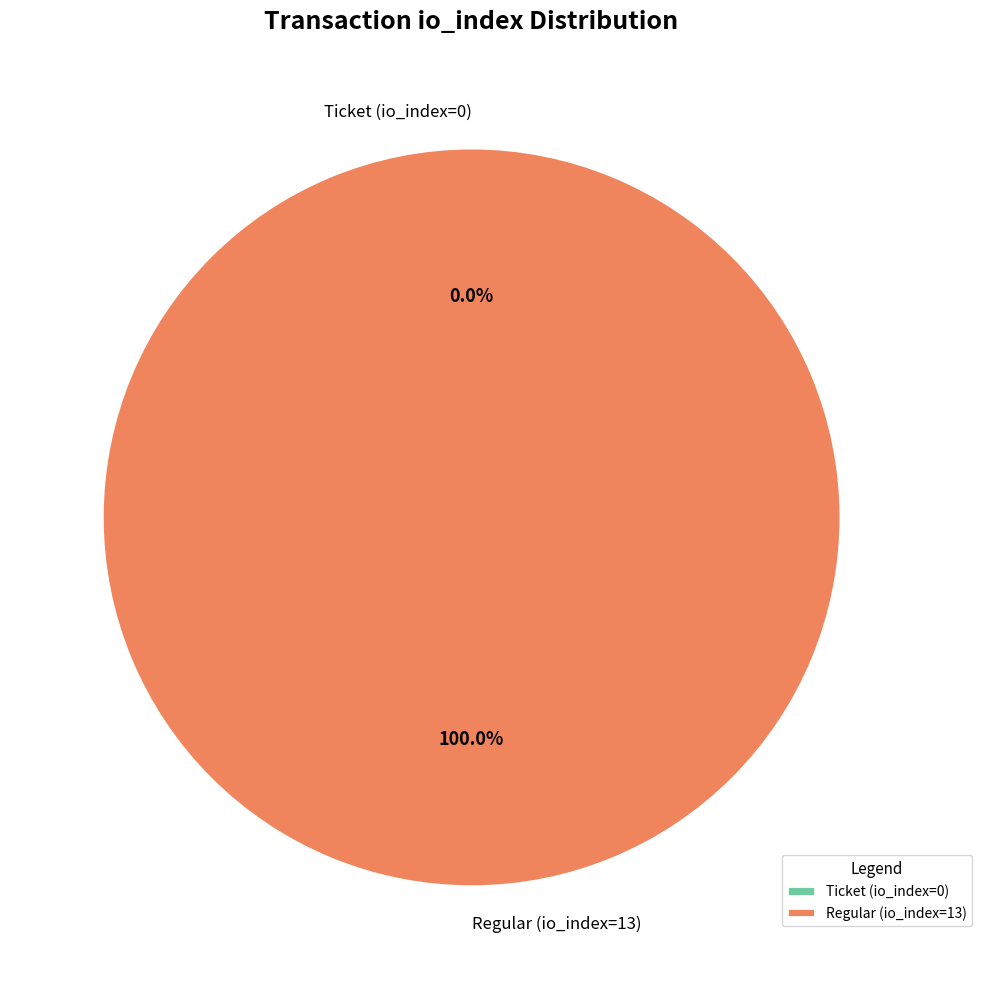

Count the number of slices in the pie.

2